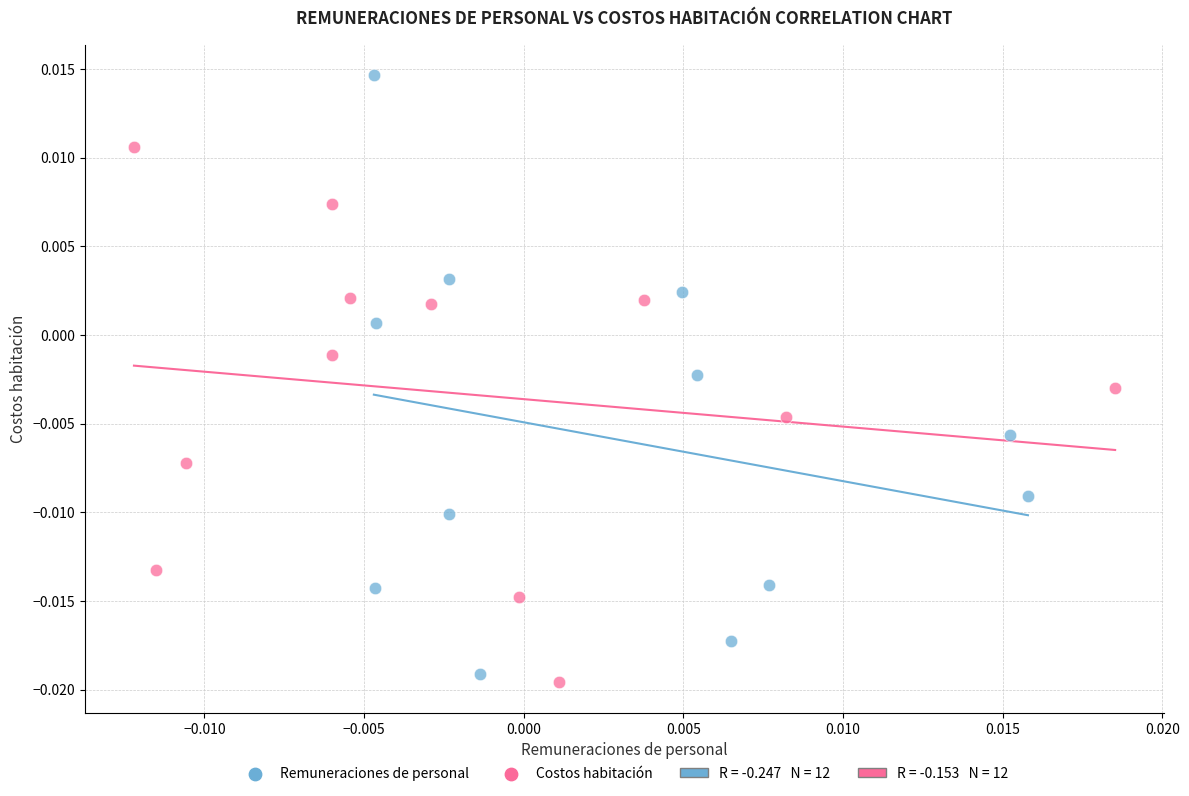

Which series reaches the maximum Y coordinate?

Remuneraciones de personal